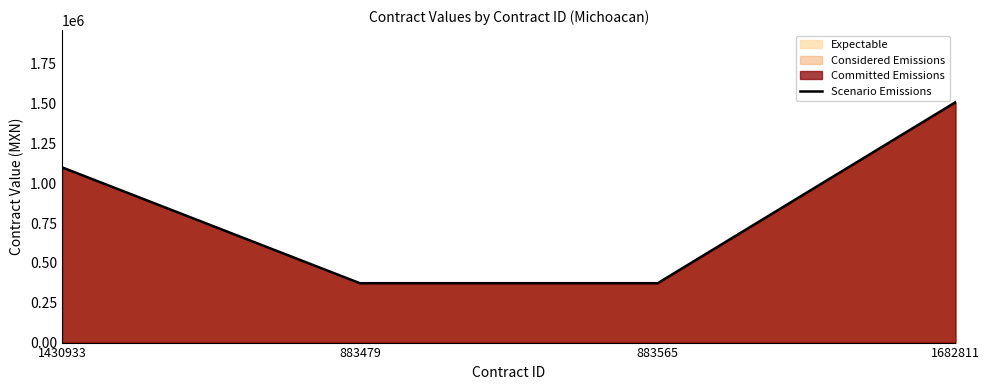

What is the value of the 4th point from the left?

1509205.5